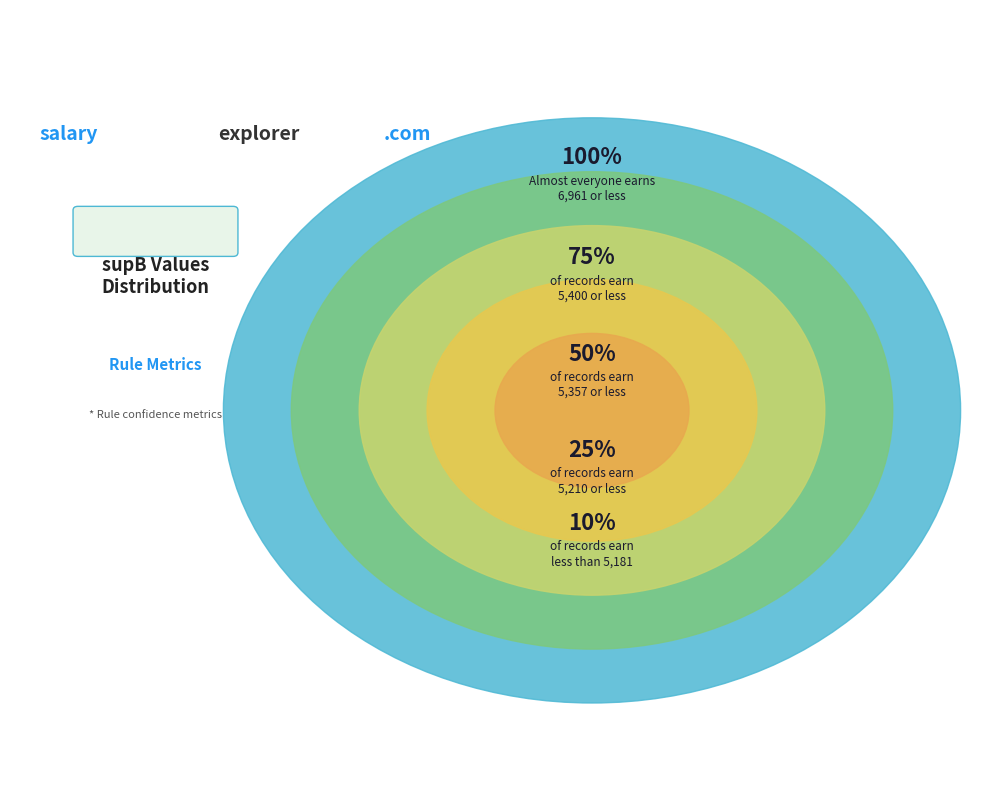

Is there a majority slice in this chart?

No